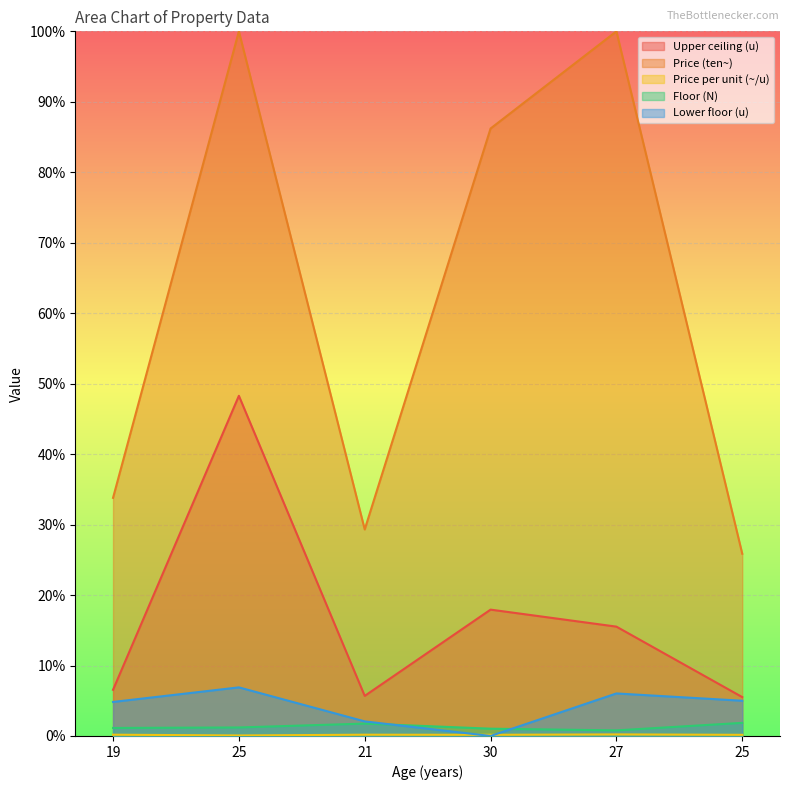

Reading right to left, extract all data points from this chart.

Upper ceiling (u): 0.1	0.2	0.2	0.1	0.5	0.1
Price (ten~): 0.3	1.0	0.9	0.3	1.0	0.3
Price per unit (~/u): 0.0	0.0	0.0	0.0	0.0	0.0
Floor (N): 0.0	0.0	0.0	0.0	0.0	0.0
Lower floor (u): 0.1	0.1	0.0	0.0	0.1	0.0